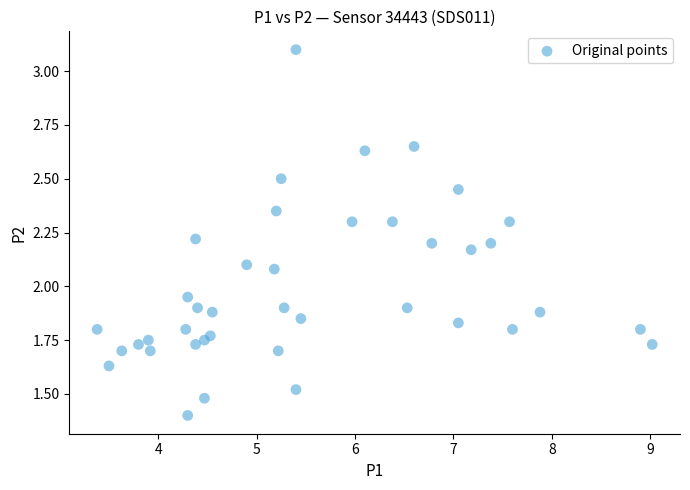

What is the range of X values (max minus min)?

5.6